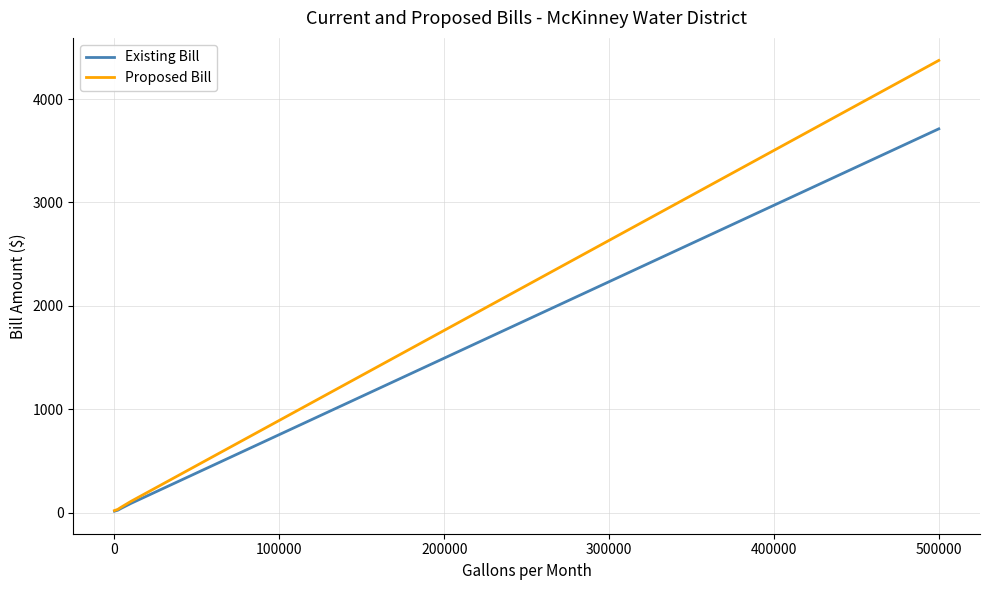

What is the lowest value of the Proposed Bill series?

21.2